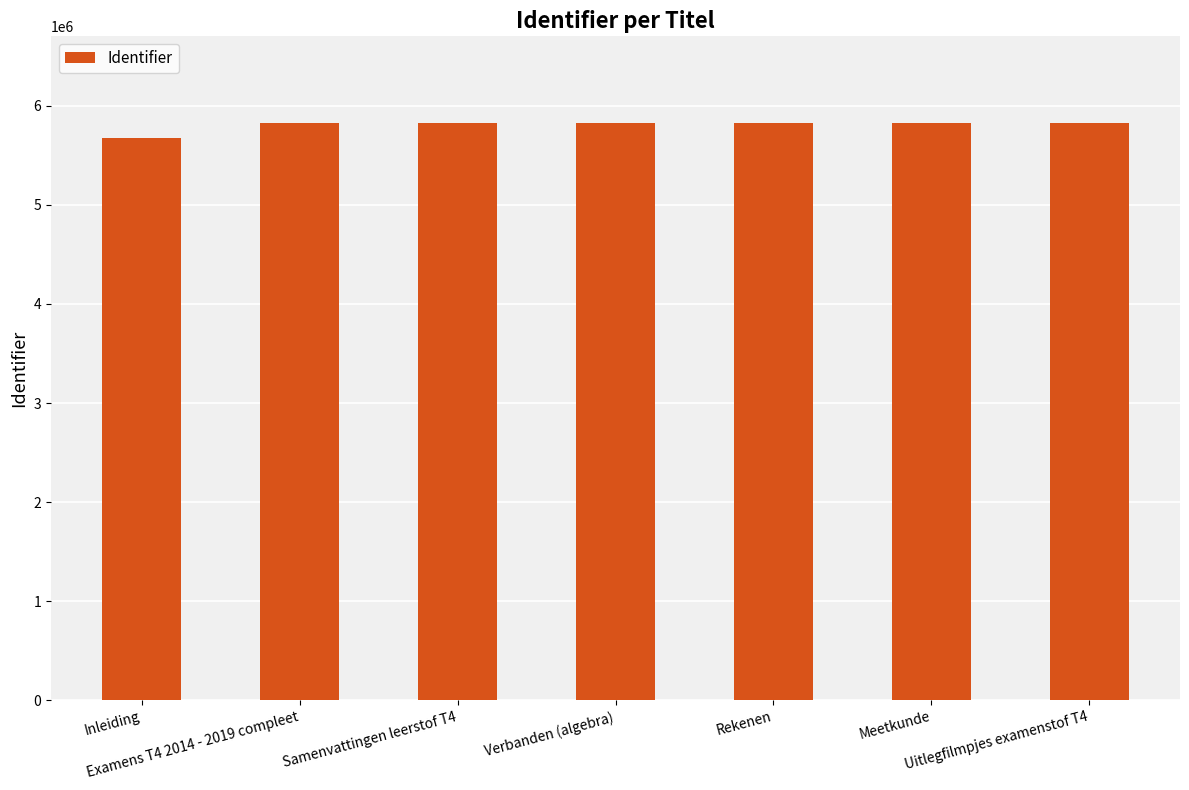

Is it true that the value at Examens T4 2014 - 2019 compleet is 10149030?

False